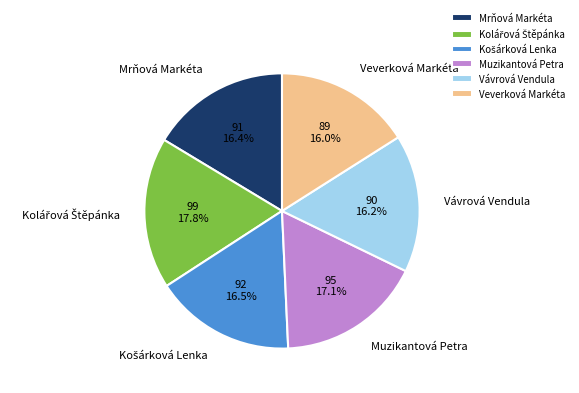

Which has a higher value, Muzikantová Petra or Mrňová Markéta?

Muzikantová Petra